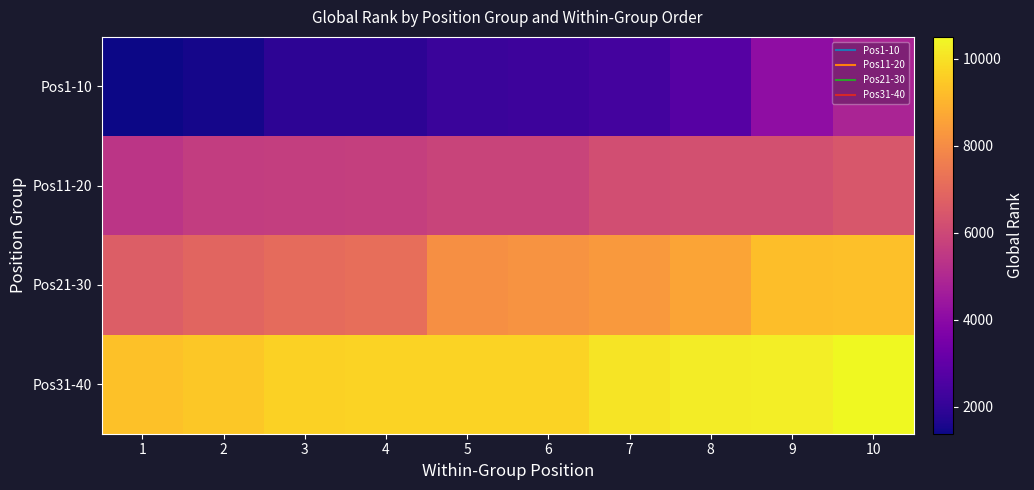

Which series has the widest spread of values?

Pos1-10